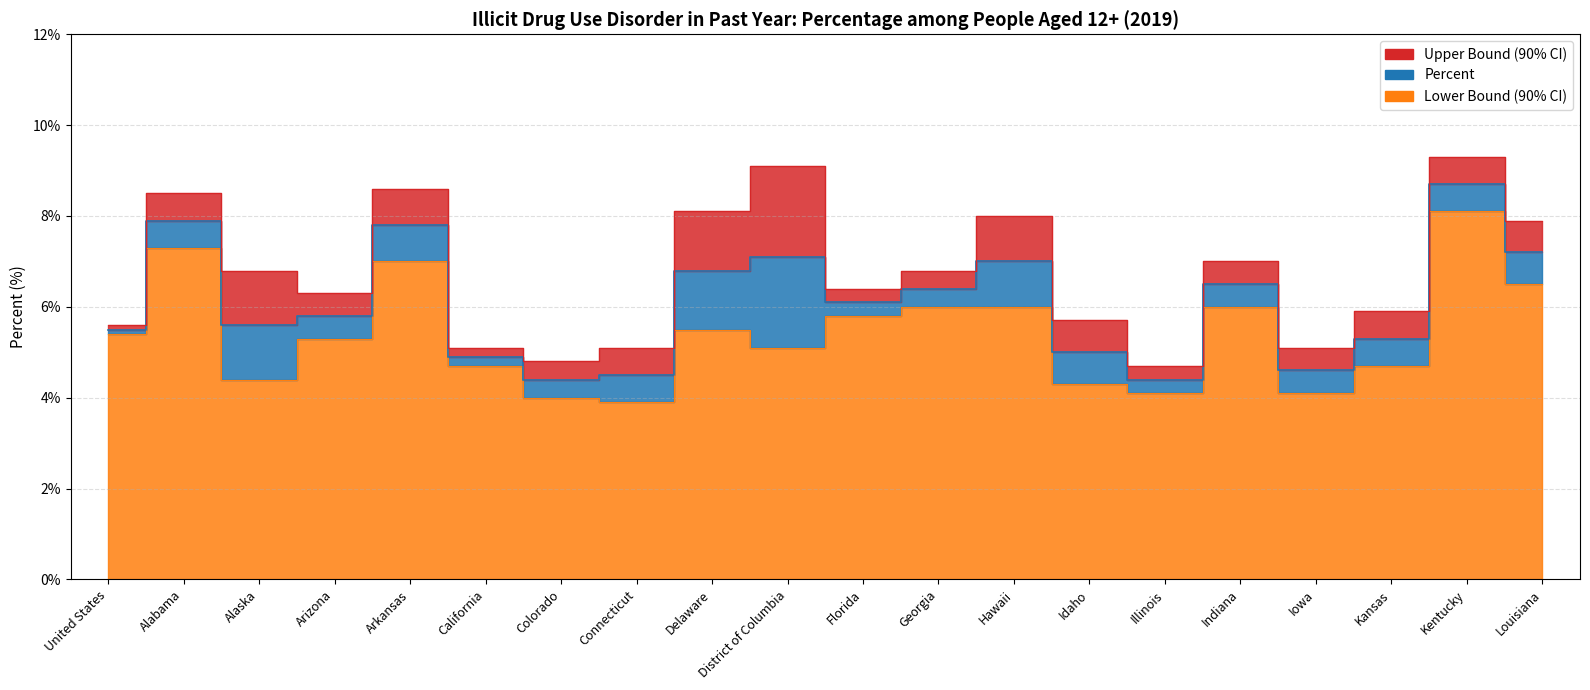

What is the difference between the highest and lowest values at Kentucky?

1.2